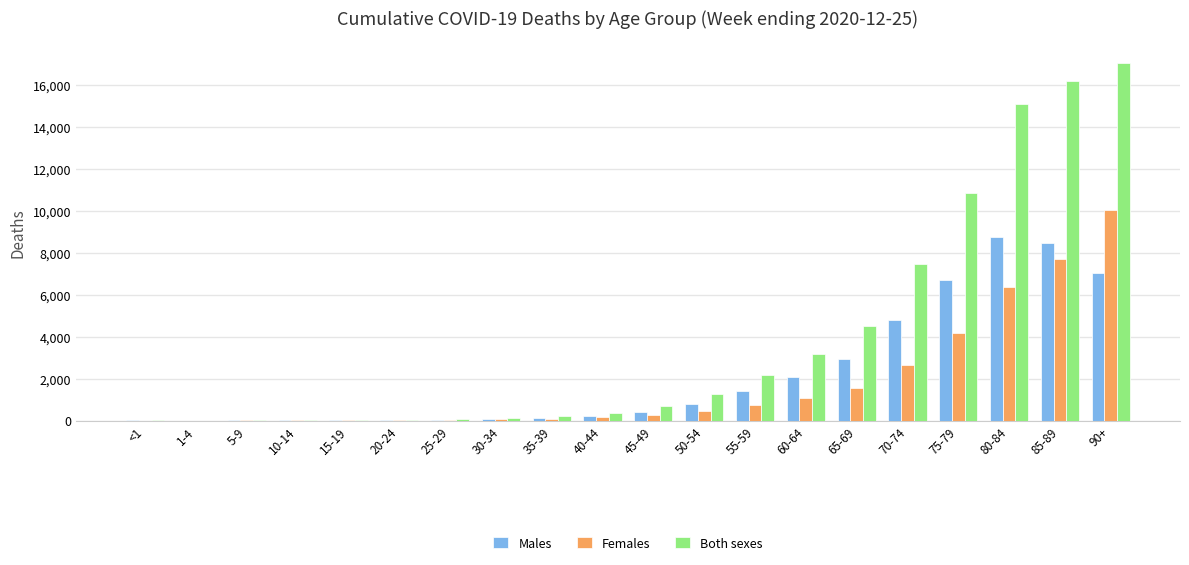

Does the chart contain stacked bars?

No